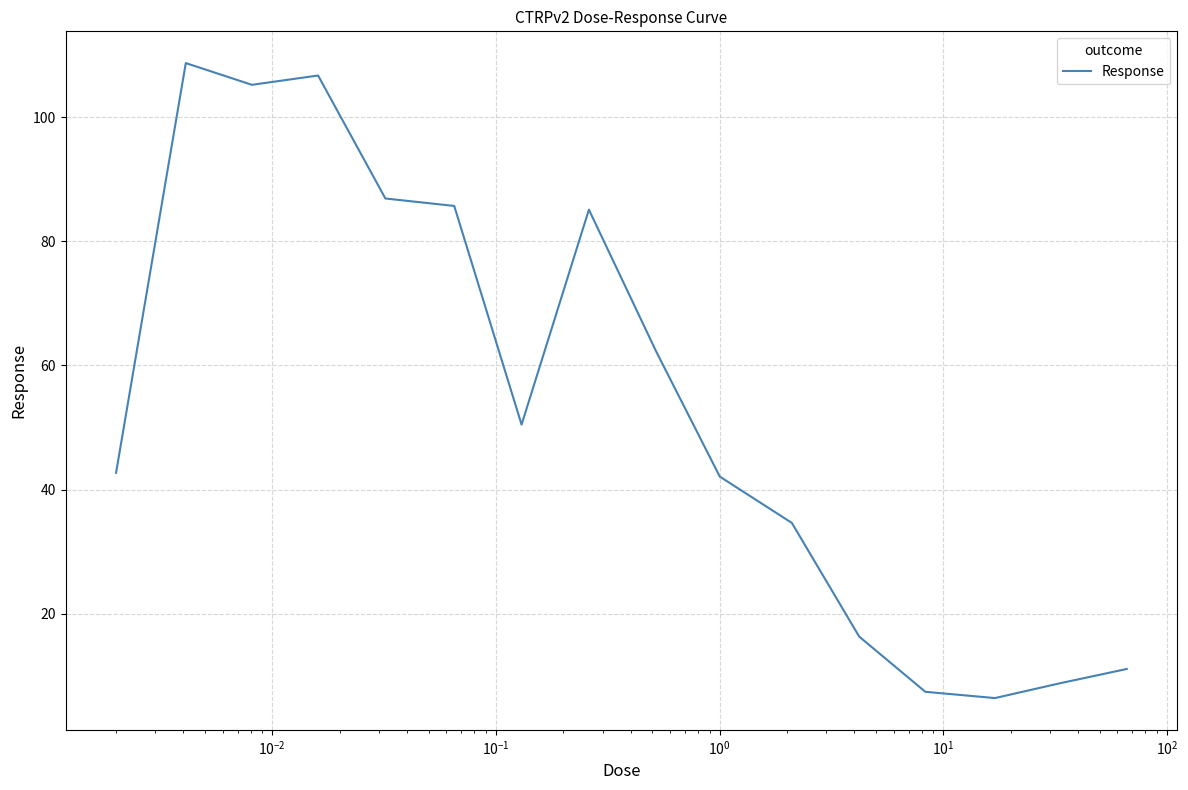

What is the smallest value displayed?

6.4